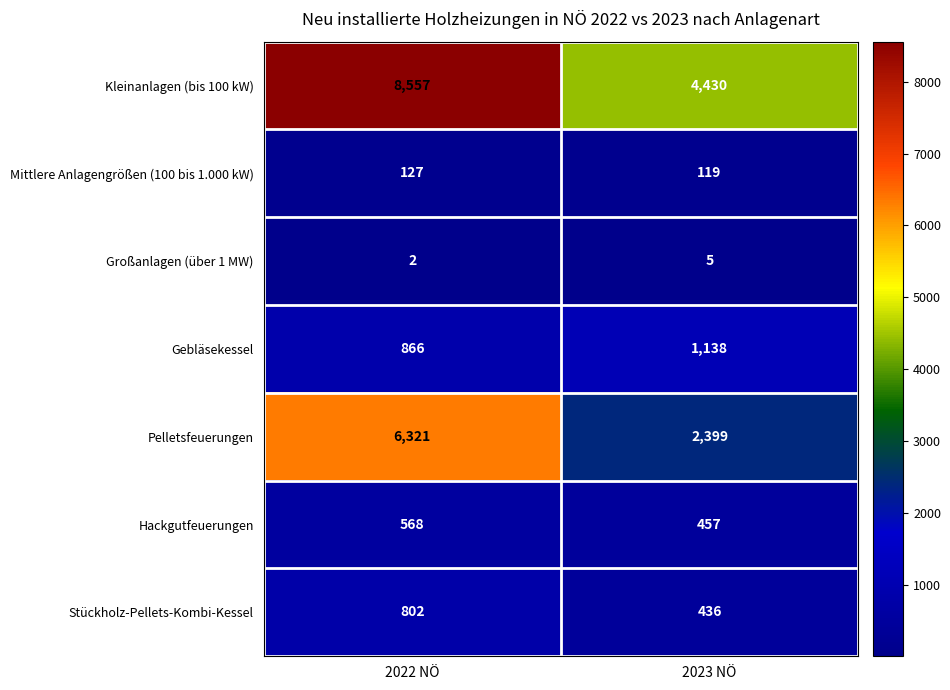

What is the total value across all series at 2022 NÖ?

17243